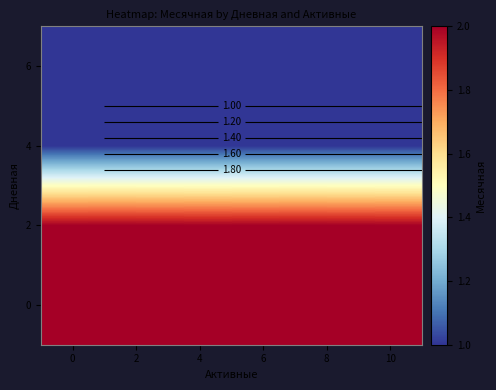

True or false: 4 has a value of 1 at 4.

False